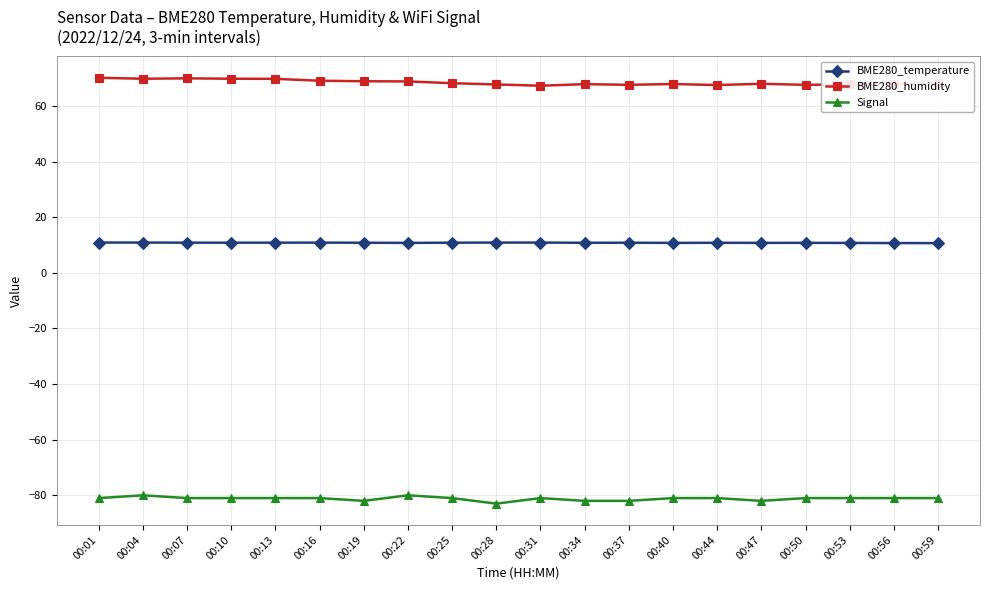

Is it true that BME280_humidity equals 69.9 at 00:07?

True